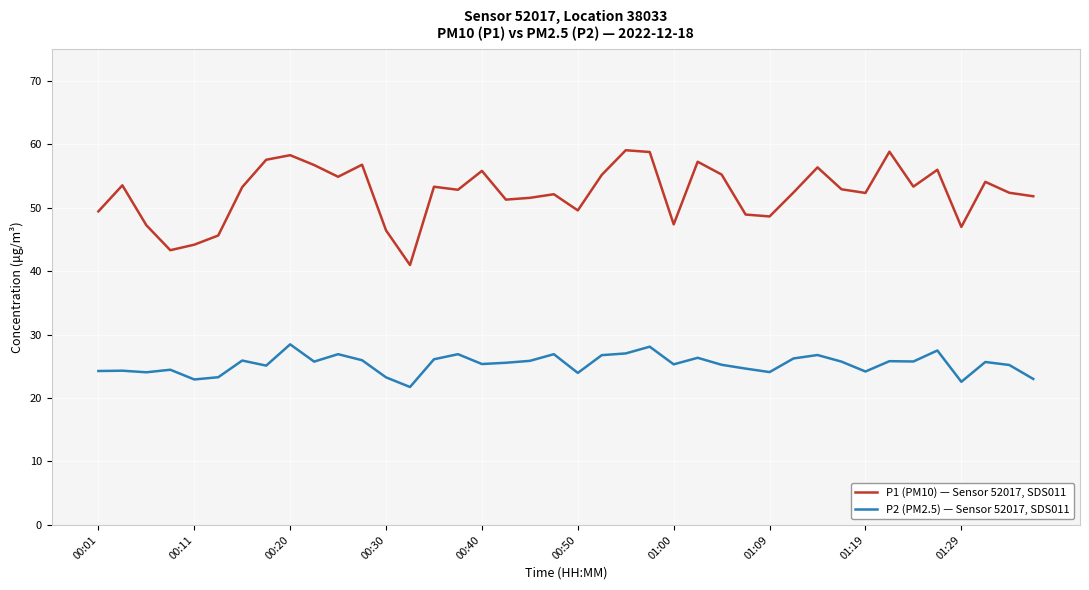

What is the minimum value shown in the chart?

21.7